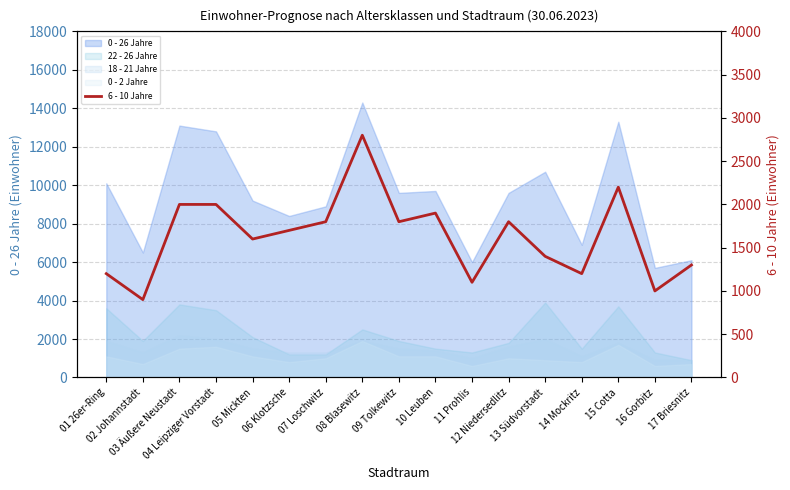

The chart shows a value of 2000 at 03 Äußere Neustadt. True or false?

True